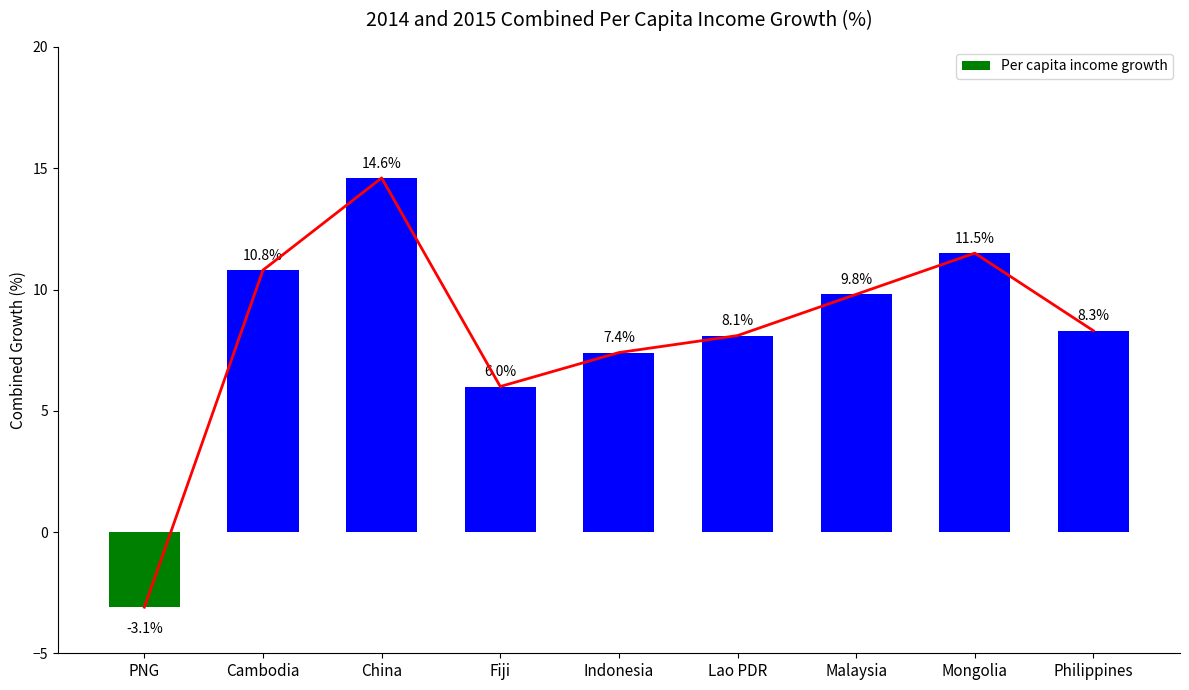

How many data points are above 8?

6